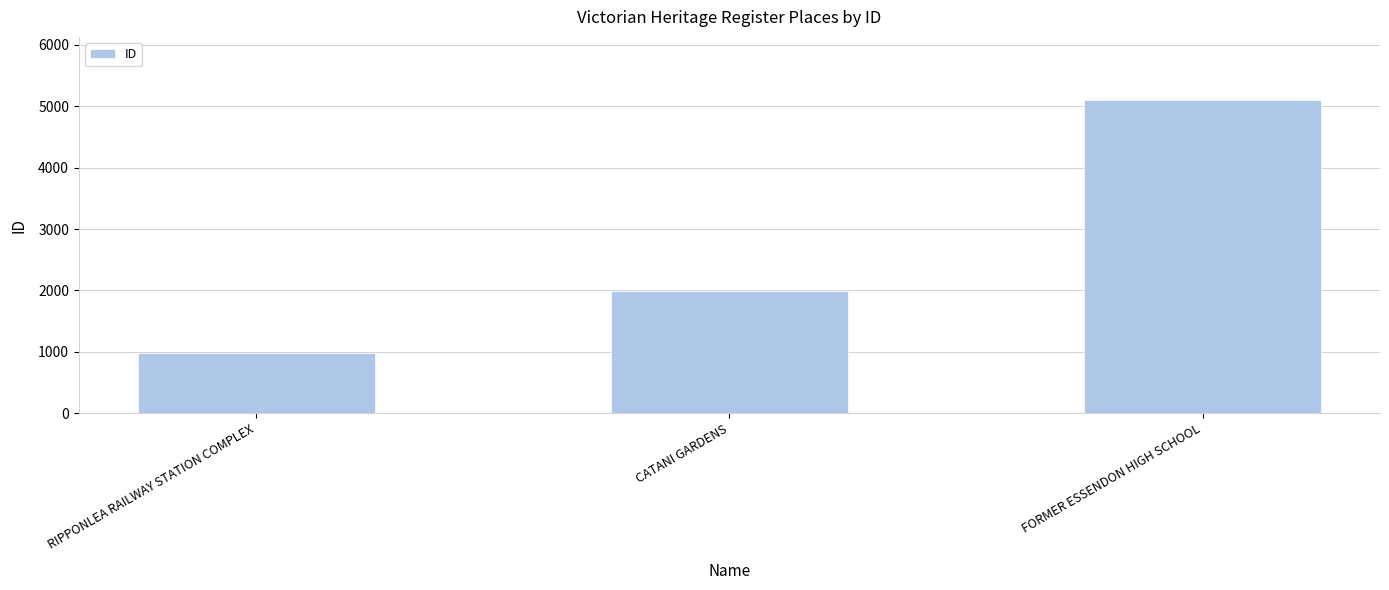

Reading left to right, transcribe all the data shown in this chart.

RIPPONLEA RAILWAY STATION COMPLEX=987	CATANI GARDENS=1997	FORMER ESSENDON HIGH SCHOOL=5105